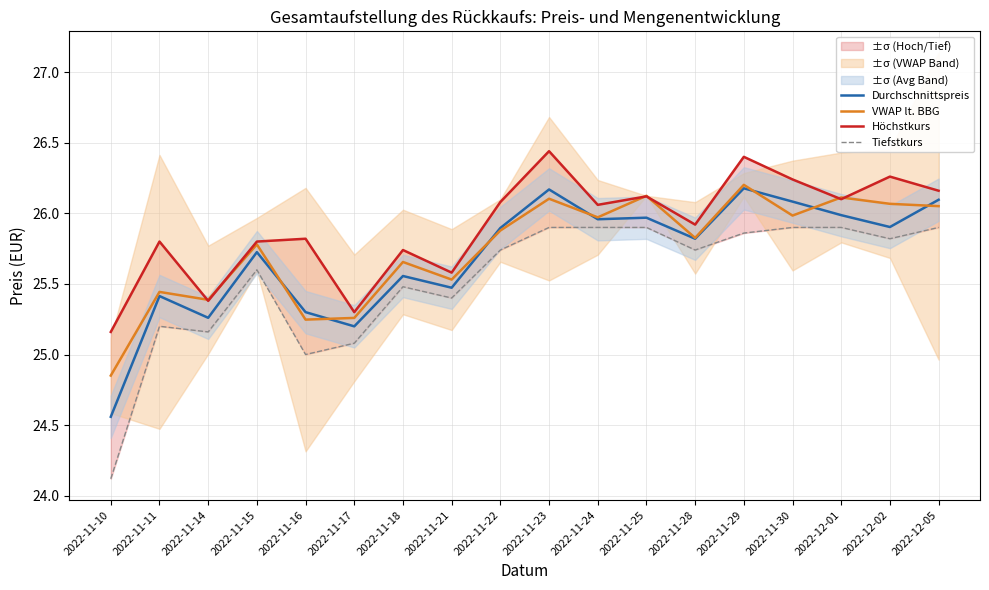

How many series are shown in this chart?

4